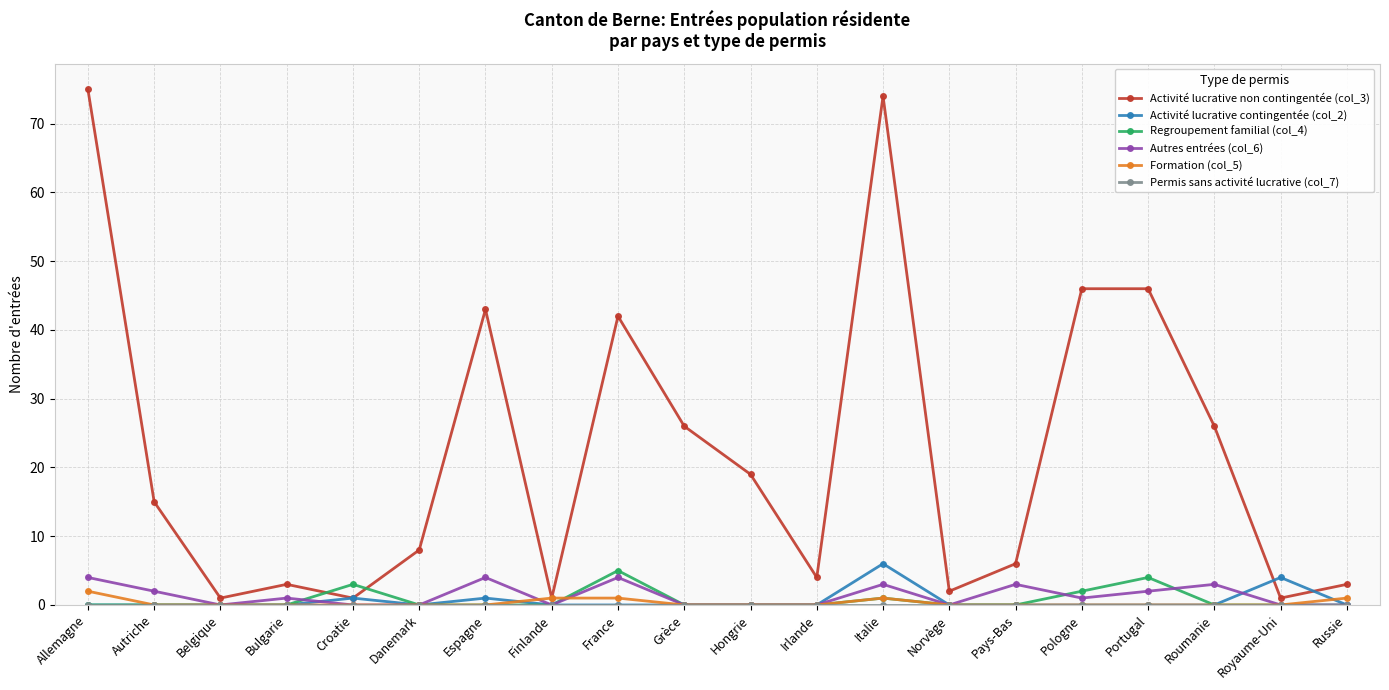

What is the difference between the maximum and second lowest values in the Activité lucrative contingentée (col_2) series?

6